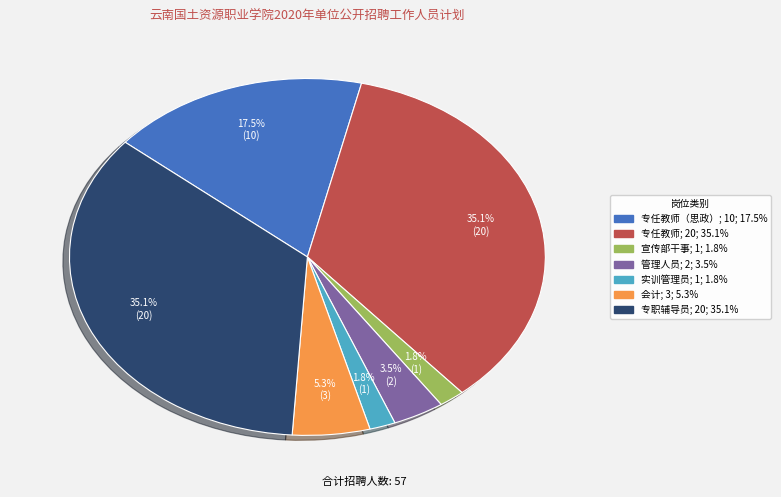

To the nearest percent, what is the difference between the largest and smallest slice percentages?

33%